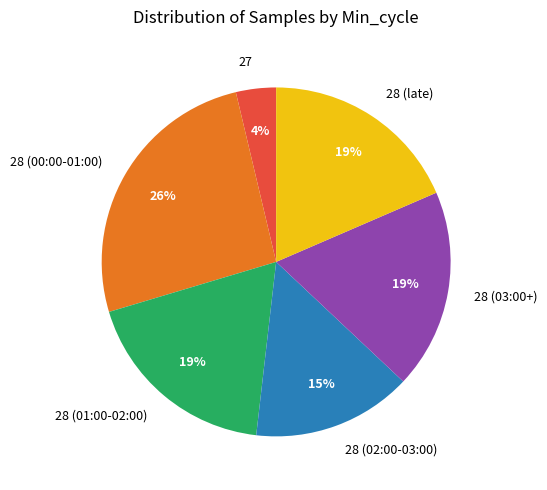

True or false: 28 (02:00-03:00) accounts for 26% of the total.

False